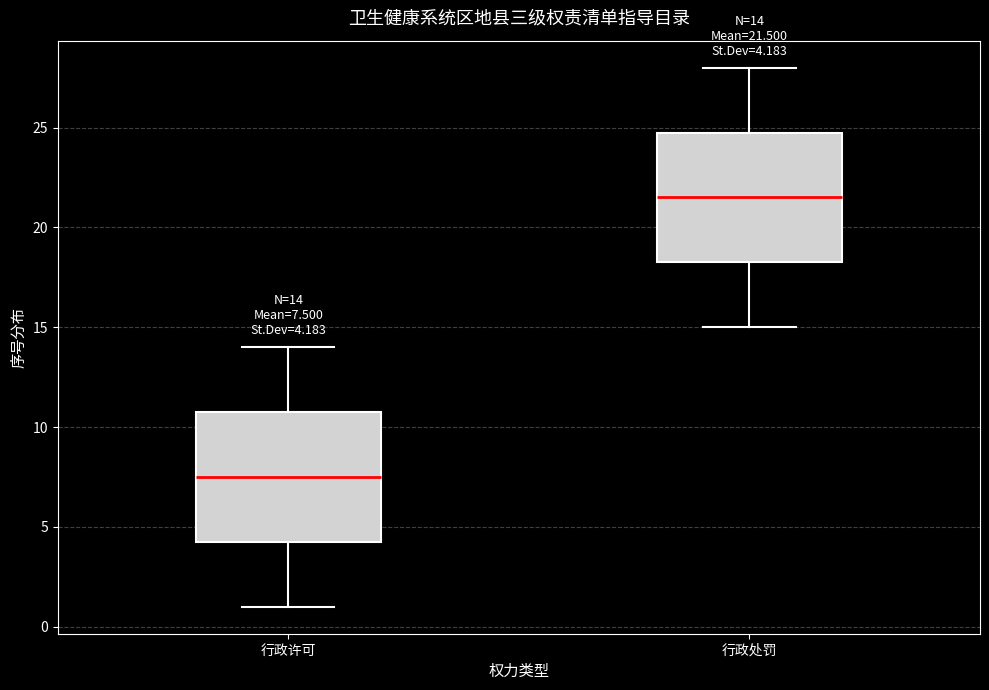

Which box's median line is the lowest?

行政许可